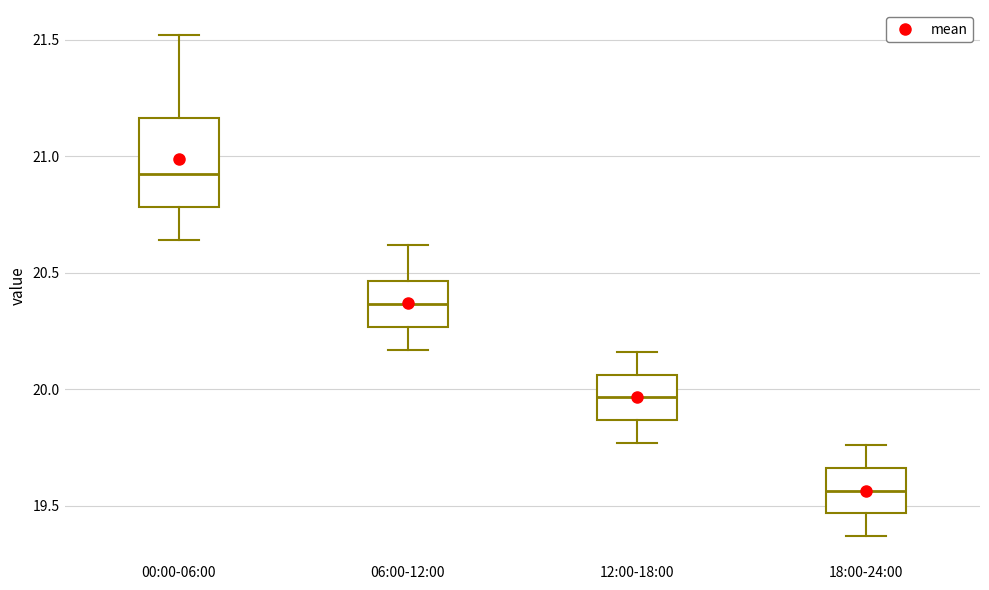

Reading left to right, read every box against the y-axis: the position of its median line, the range the box covers, and the ends of its whiskers. The values are not printed on the chart, so give them approximately, as read against the axis.

00:00-06:00: median 20.95, box 20.80 to 21.15, whiskers 20.65 to 21.50
06:00-12:00: median 20.35, box 20.25 to 20.45, whiskers 20.15 to 20.60
12:00-18:00: median 19.95, box 19.85 to 20.05, whiskers 19.75 to 20.15
18:00-24:00: median 19.55, box 19.45 to 19.65, whiskers 19.35 to 19.75